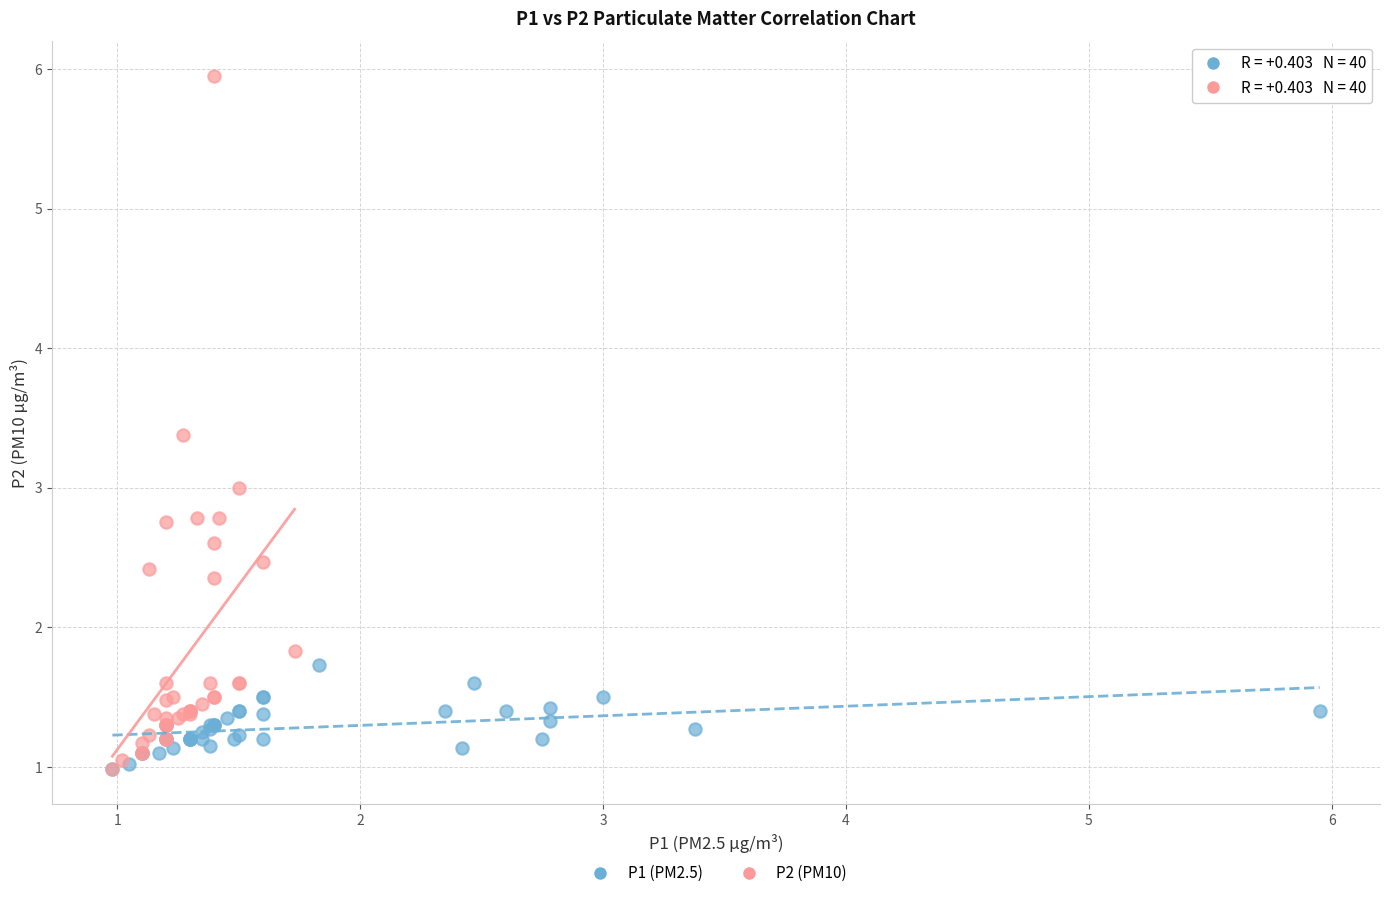

What are all the series names shown in the legend?

P1 (PM2.5), P2 (PM10)